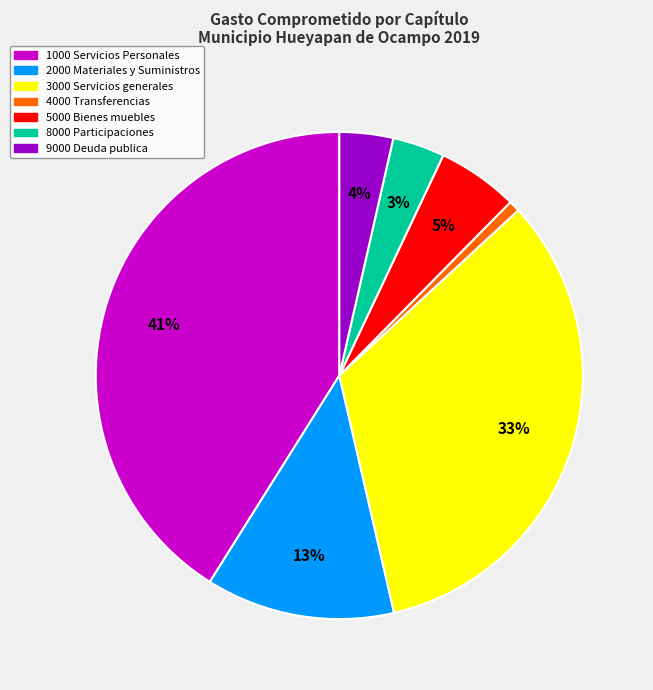

To the nearest percent, what is the average slice percentage?

14%